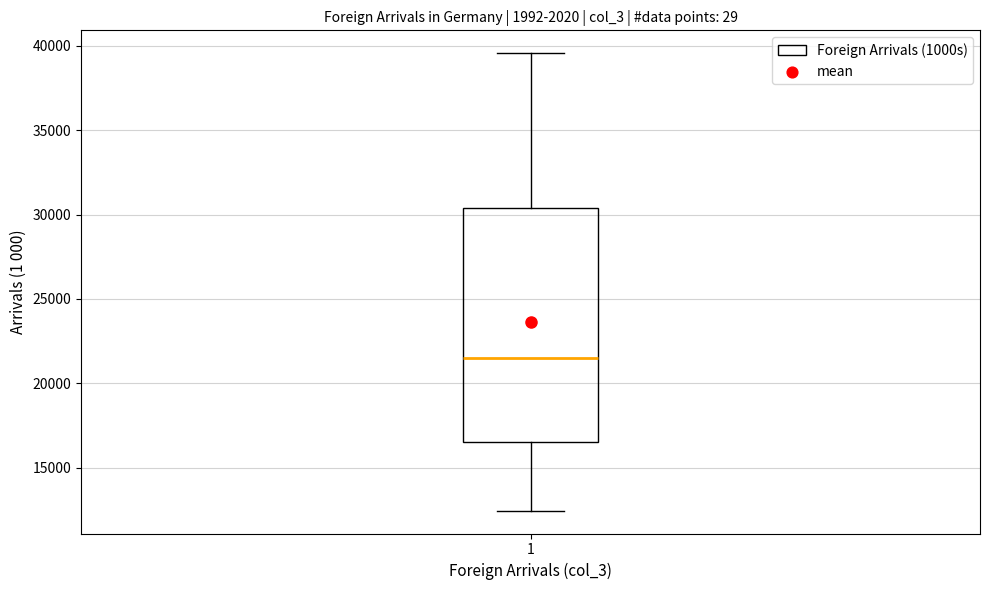

Where is the upper edge of the box at x = 1 on the y-axis? The values are not printed on the chart, so give them approximately, as read against the axis.

30500